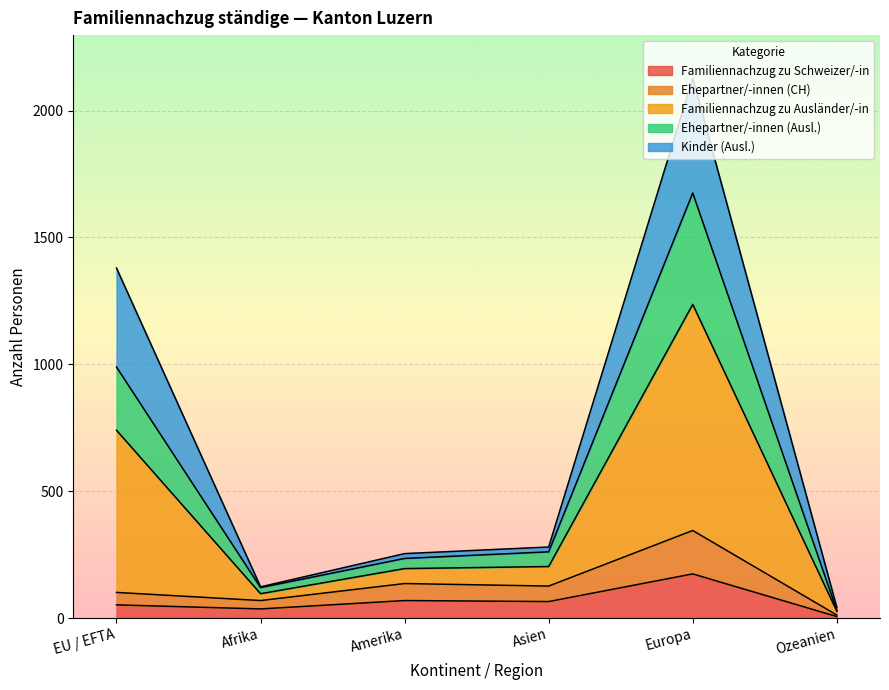

The Familiennachzug zu Schweizer/-in series shows 69 at Amerika. True or false?

True